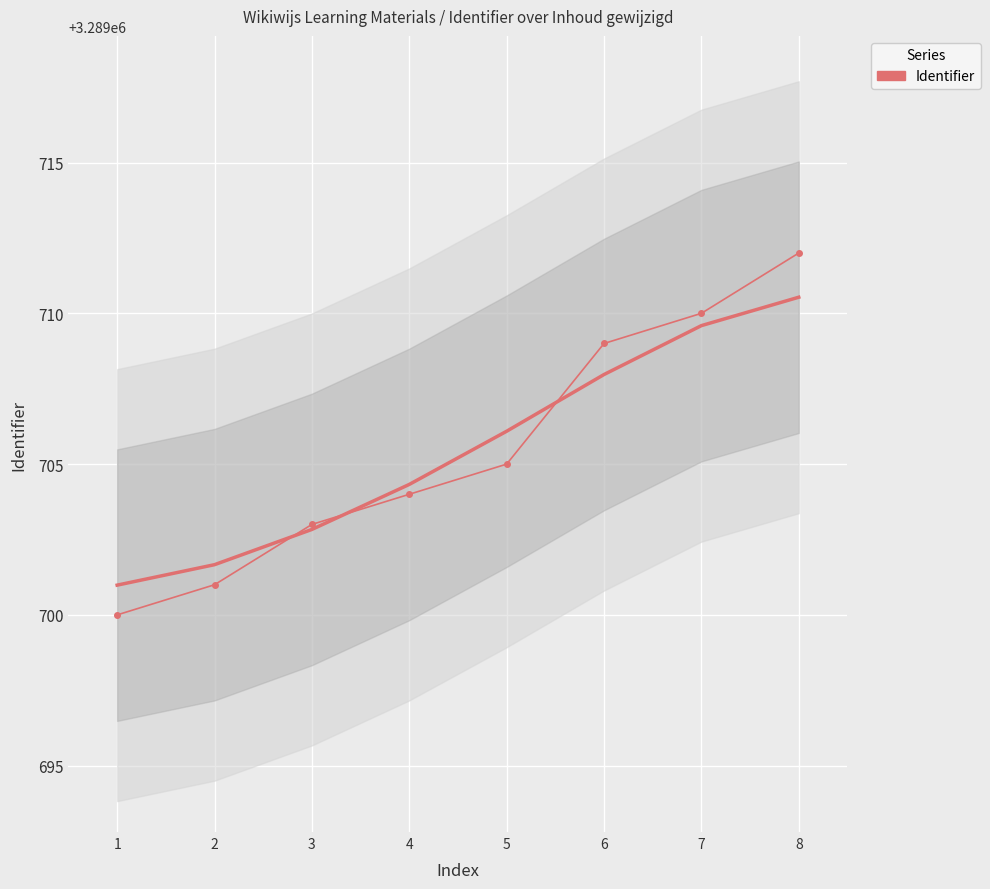

Between 4 and 1, which is larger?

4